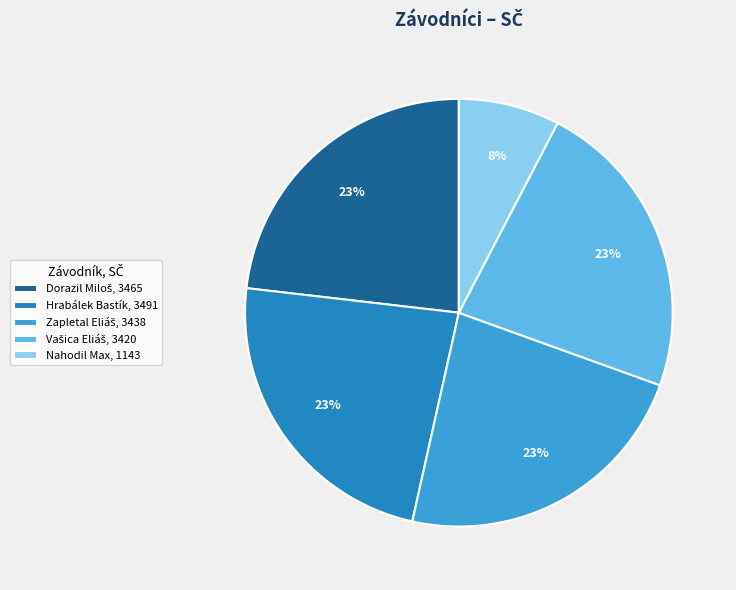

To the nearest percent, what percentage of the pie is Hrabálek Bastík, 3491?

23%